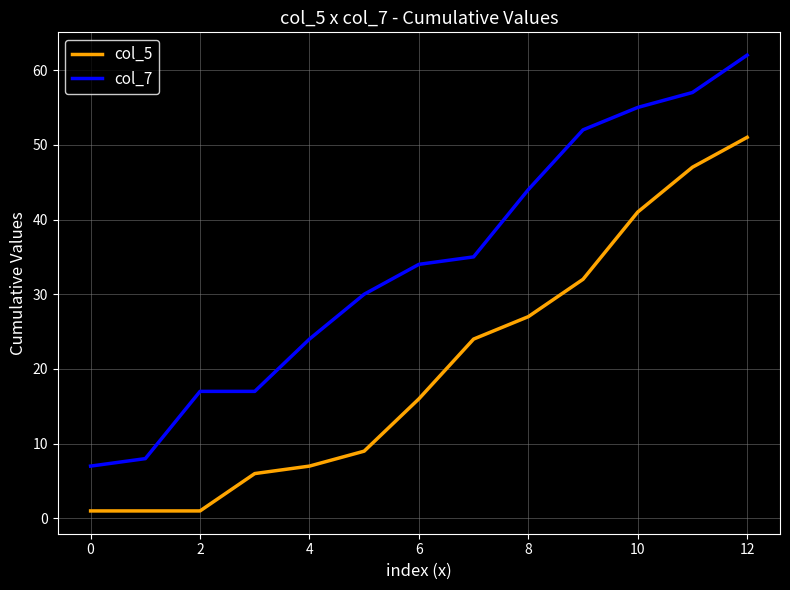

How many distinct data groups are displayed?

2